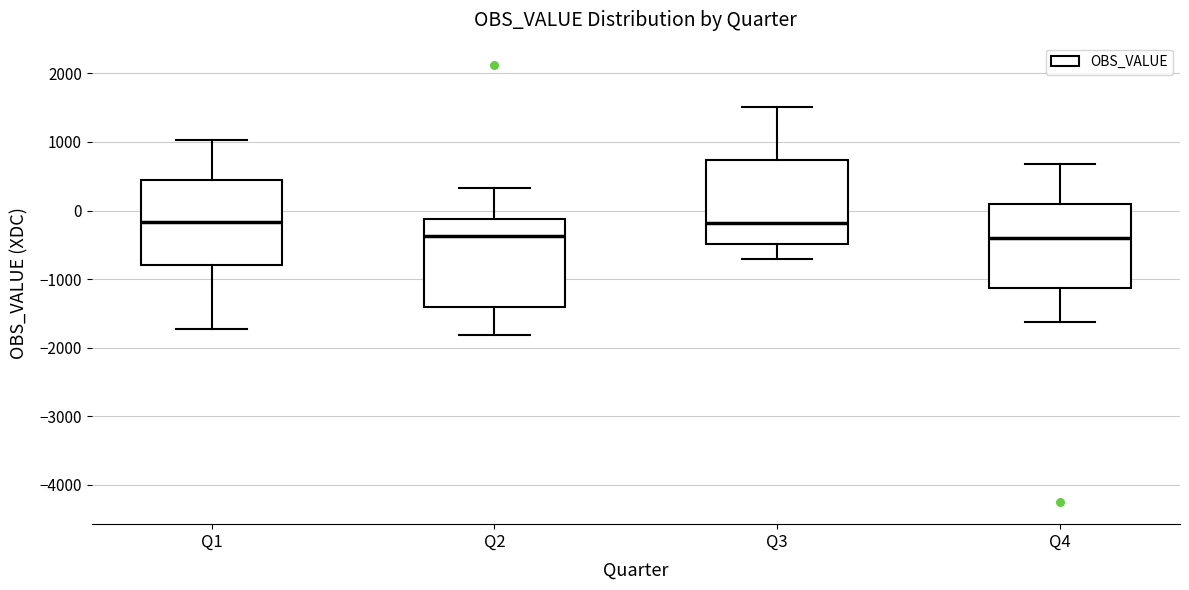

Reading left to right, read every box against the y-axis: the position of its median line, the range the box covers, and the ends of its whiskers. The values are not printed on the chart, so give them approximately, as read against the axis.

Q1: median -200, box -800 to 400, whiskers -1700 to 1000
Q2: median -400, box -1400 to -100, whiskers -1800 to 300
Q3: median -200, box -500 to 700, whiskers -700 to 1500
Q4: median -400, box -1100 to 100, whiskers -1600 to 700